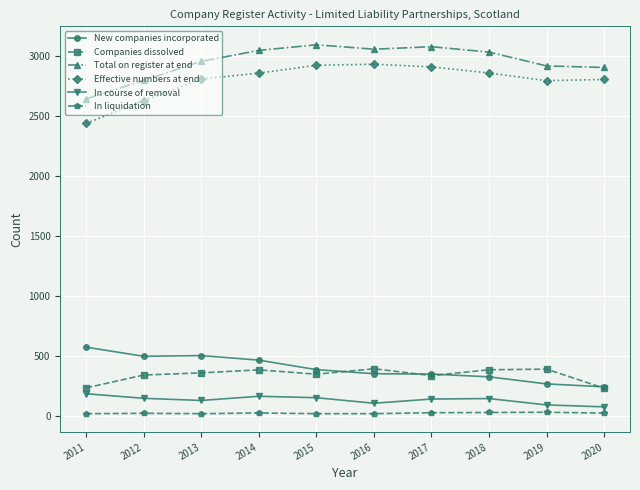

List the series in order of their peak value, highest first.

Total on register at end, Effective numbers at end, New companies incorporated, Companies dissolved, In course of removal, In liquidation